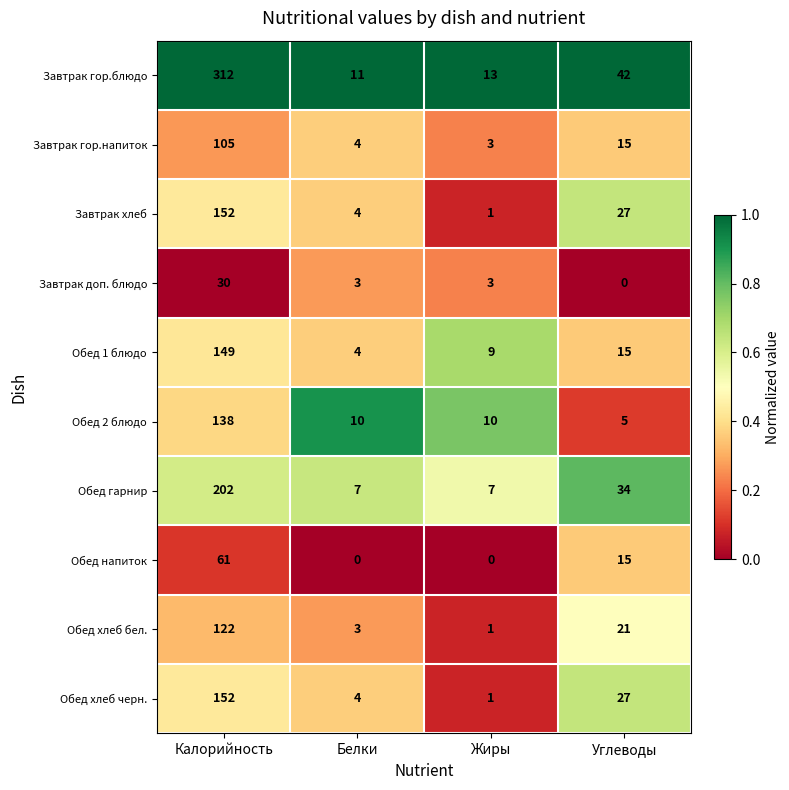

What value does the Завтрак доп. блюдо series have at Белки, to the nearest 5?

5